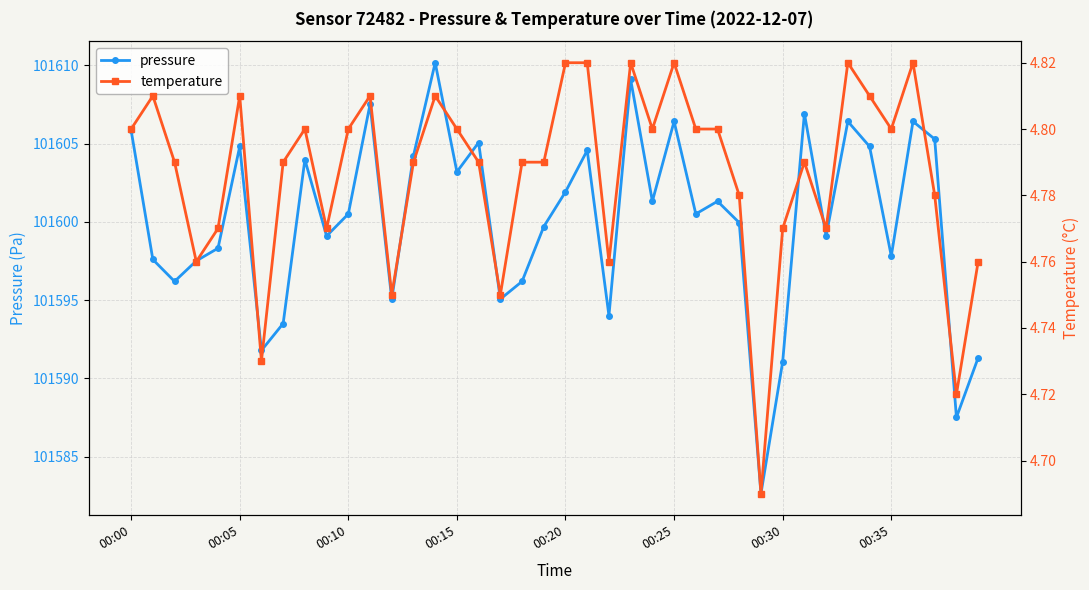

What is the minimum value for pressure?

101582.6